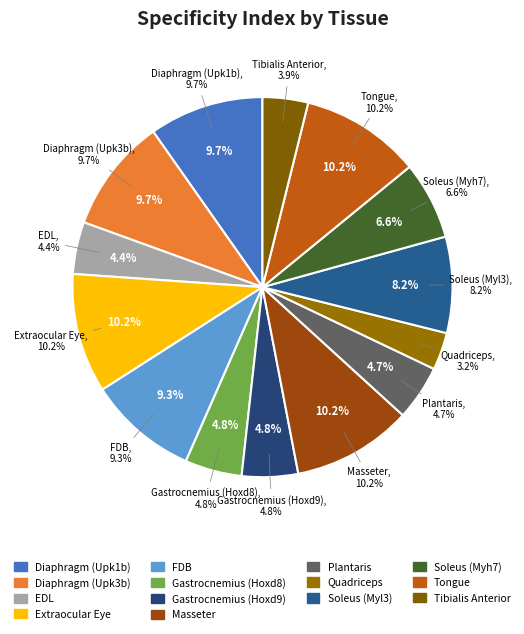

Combined, what portion of the pie is Plantaris and Tibialis Anterior?

8.6%